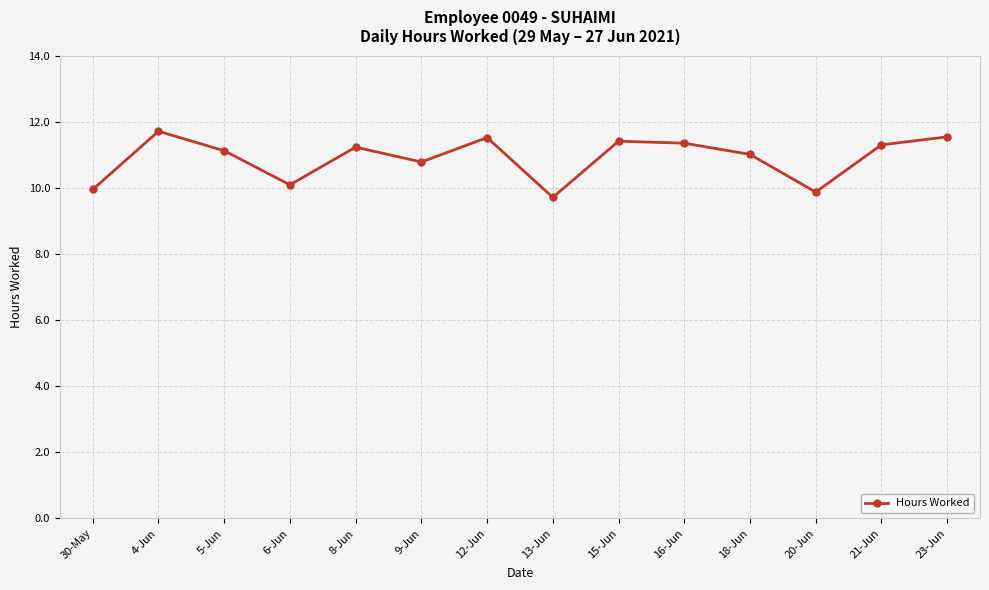

The chart shows a value of 11.3 at 16-Jun. True or false?

True